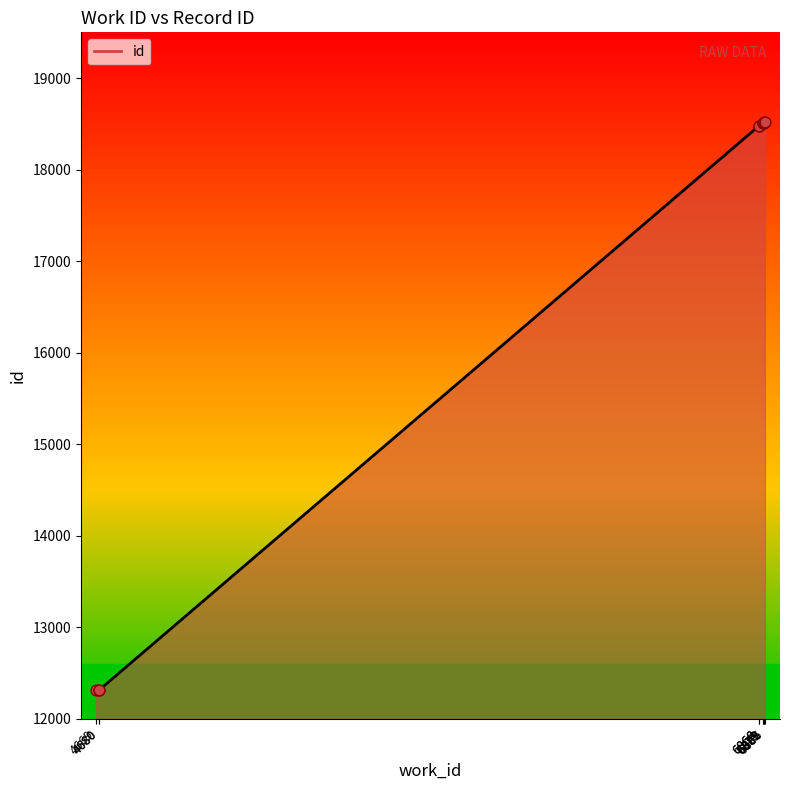

What is the change in value from 6879 to 6882?

+8